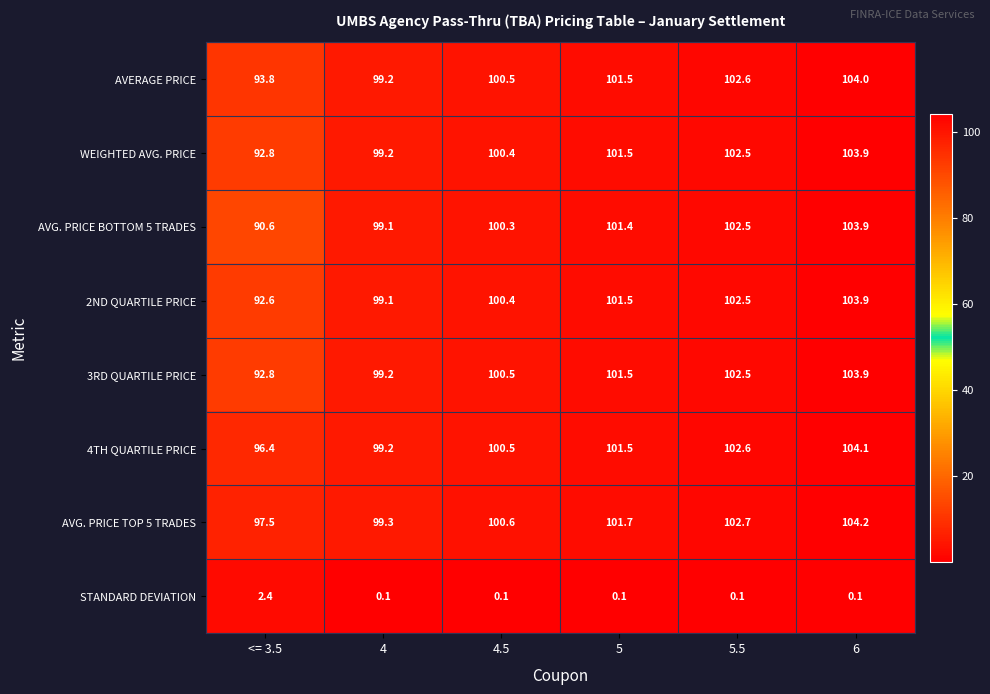

The AVG. PRICE BOTTOM 5 TRADES series shows 100.3 at 4.5. True or false?

True